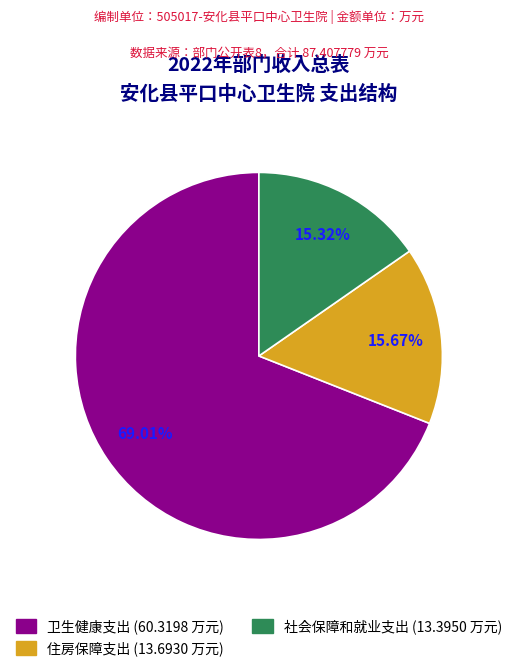

Is there a majority slice in this chart?

Yes